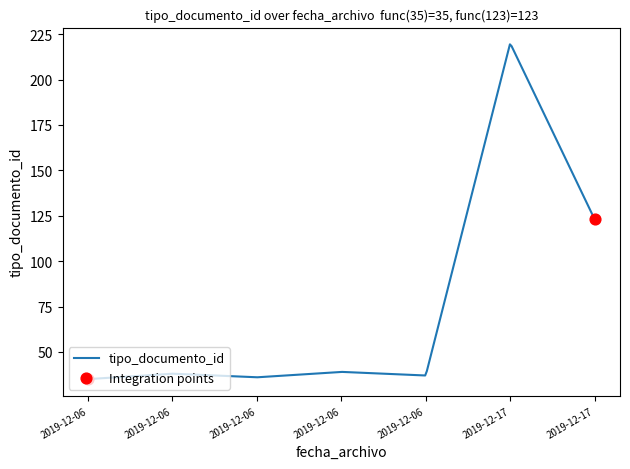

What is the smallest value displayed?

35.0